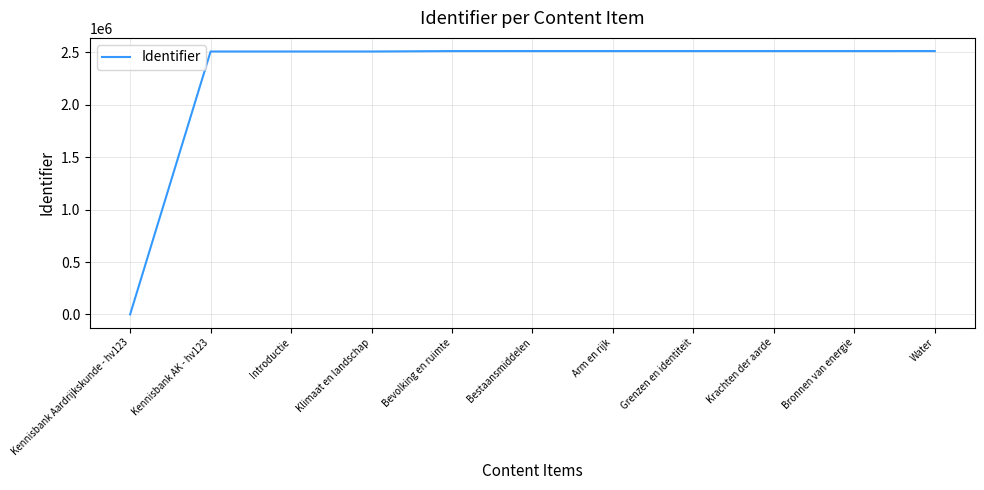

Count the number of categories in the chart.

11